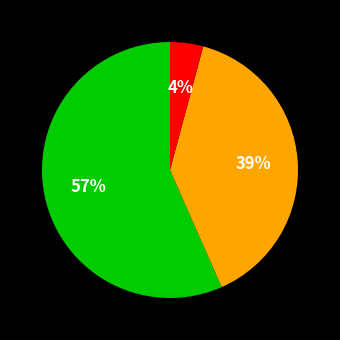

Is there any slice that represents more than half of the pie?

Yes